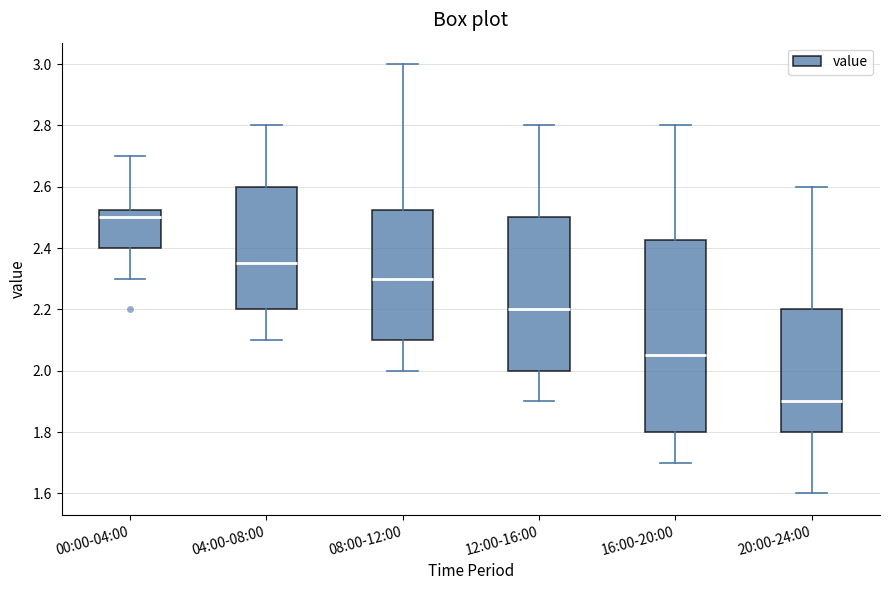

Where does the upper whisker of the box for 08:00-12:00 end on the y-axis? The values are not printed on the chart, so give them approximately, as read against the axis.

3.00